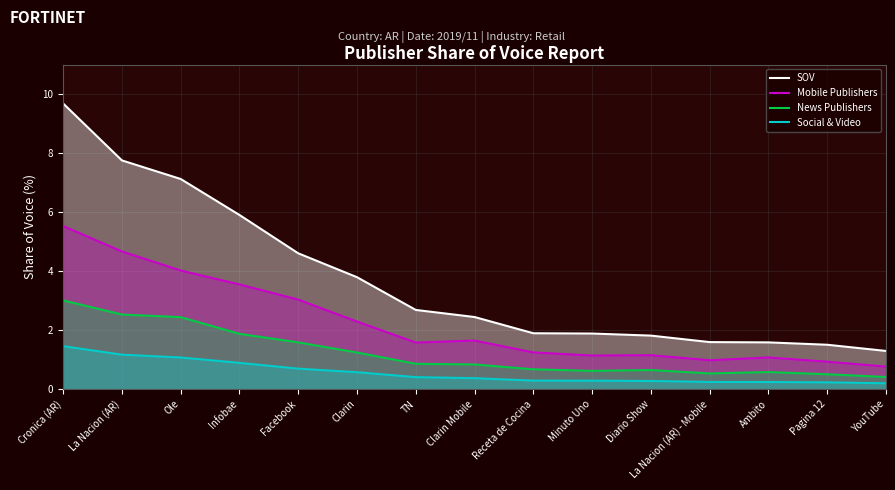

What is the difference between the SOV values at TN and Facebook?

1.9